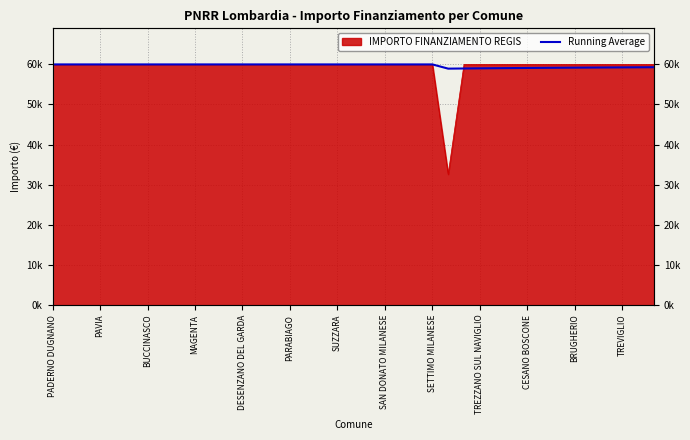

How many categories are shown in the chart?

39